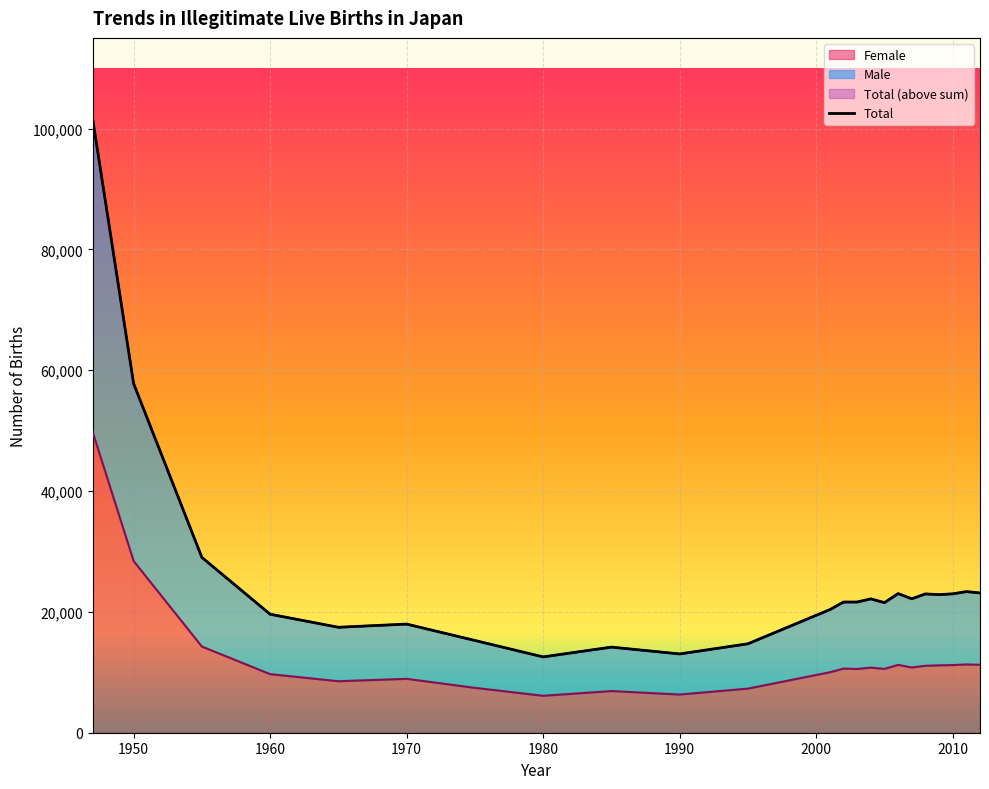

What is the sum of all Female values?

293750